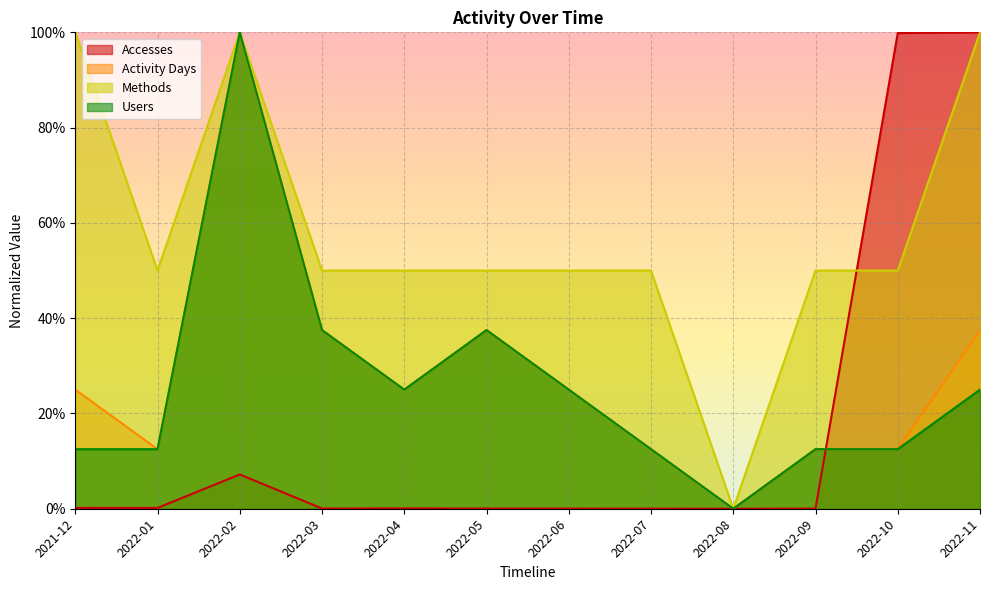

True or false: Methods has a value of 78.9 at 2022-05.

False